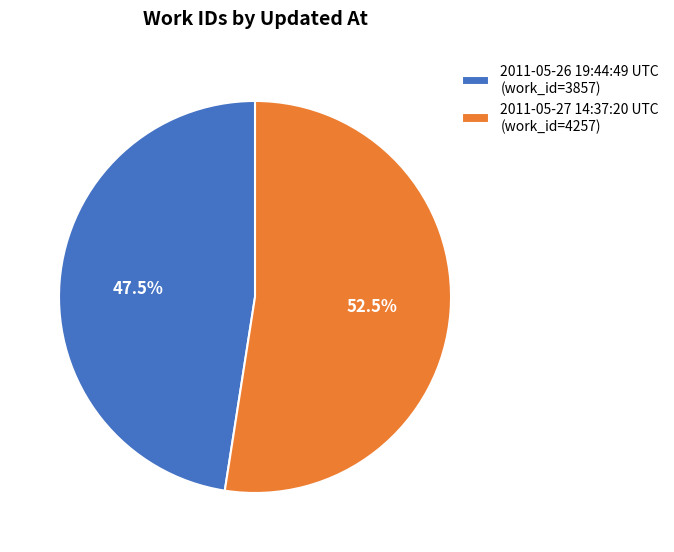

To the nearest percent, what is the difference between the largest and smallest slice percentages?

5%